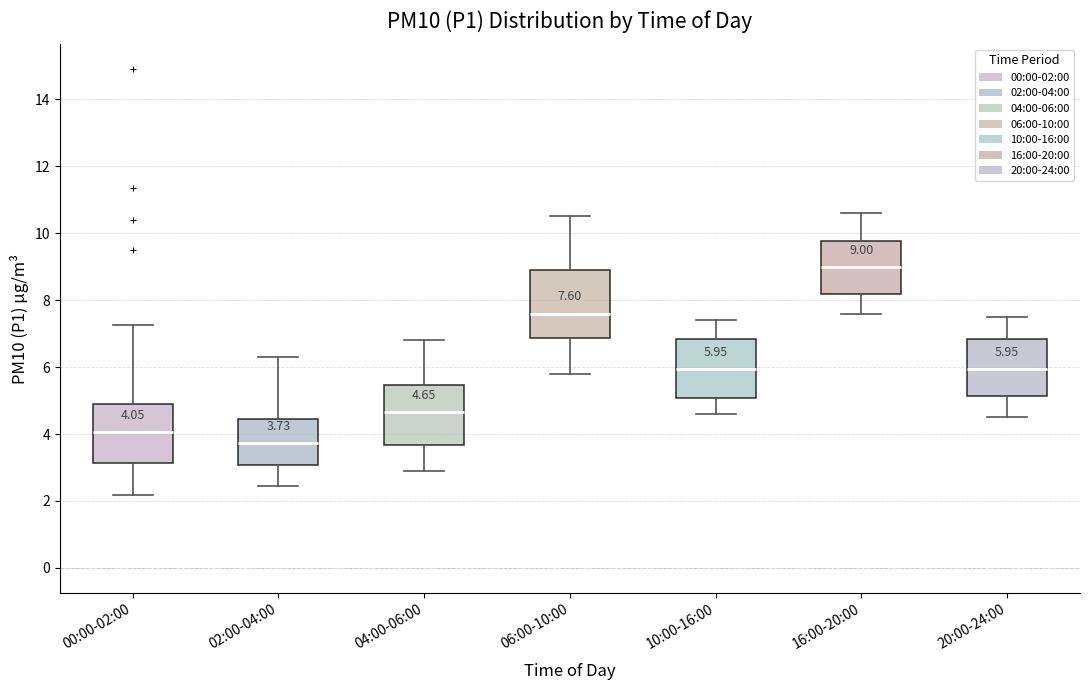

Comparing the boxes themselves (not the whiskers), which one is the tallest?

06:00-10:00